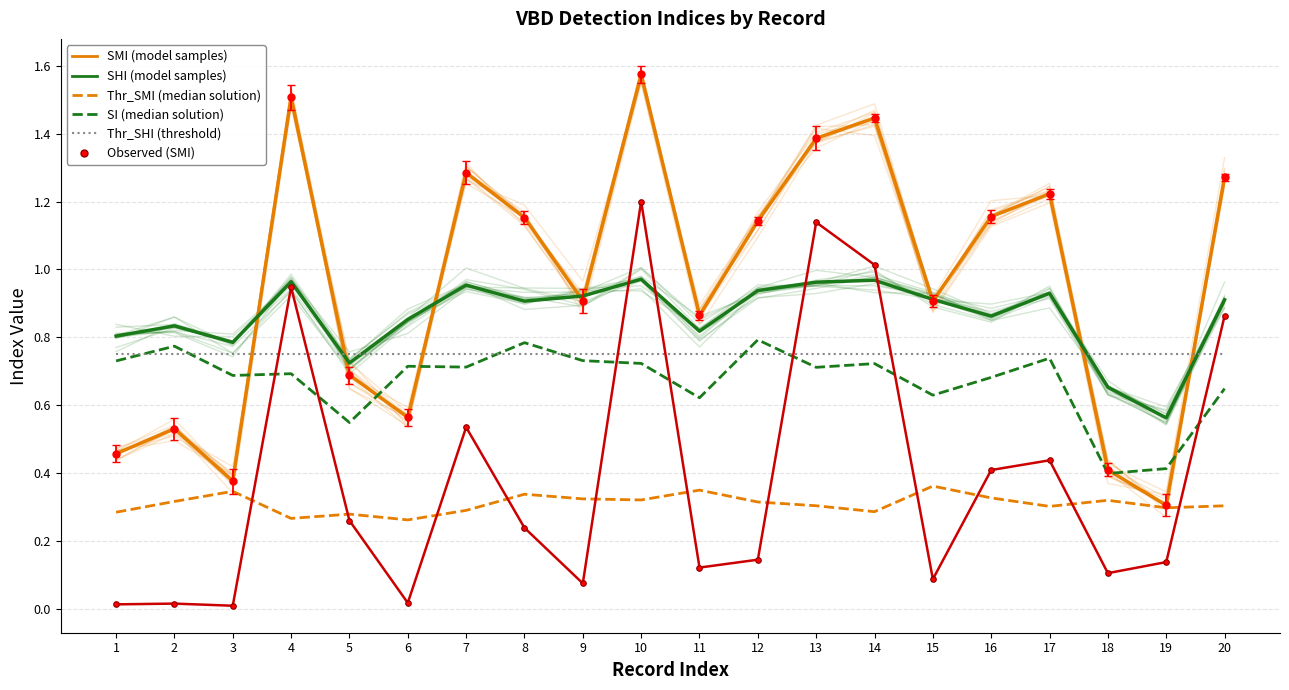

What is the spread (max minus min) of values at 14?

1.2